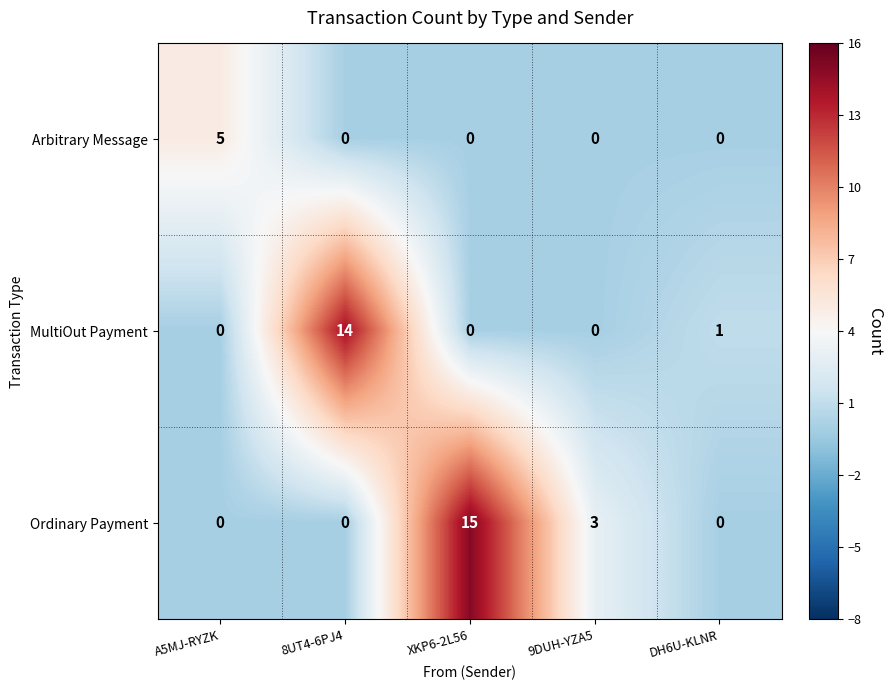

Reading left to right, list all the values displayed in this chart.

Arbitrary Message: 5	0	0	0	0
MultiOut Payment: 0	14	0	0	1
Ordinary Payment: 0	0	15	3	0